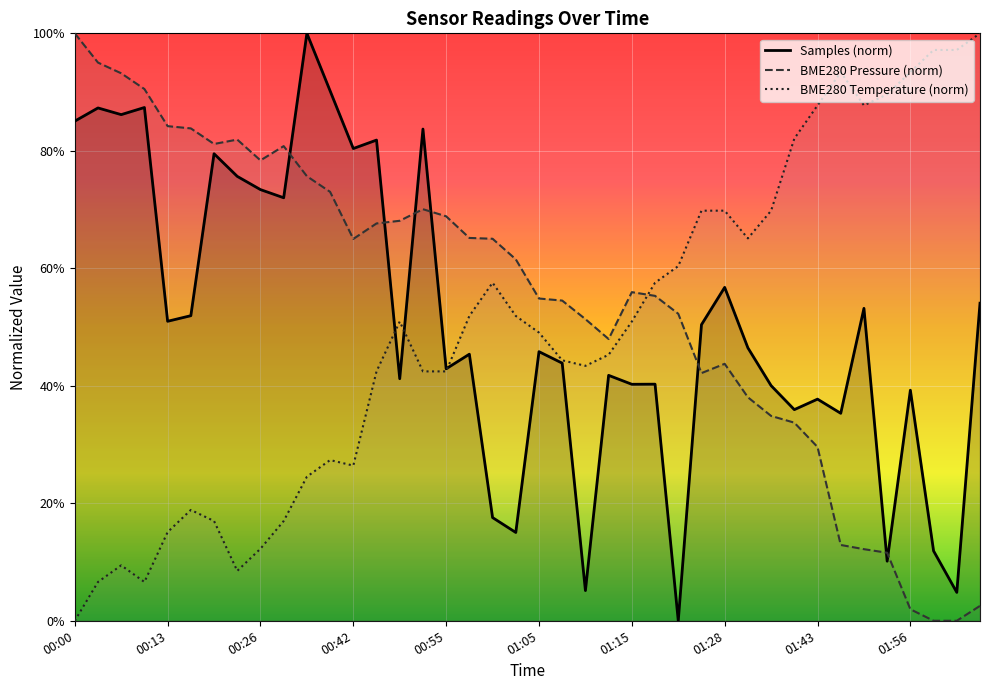

What are all the series names shown in the legend?

Samples (norm), BME280 Pressure (norm), BME280 Temperature (norm)